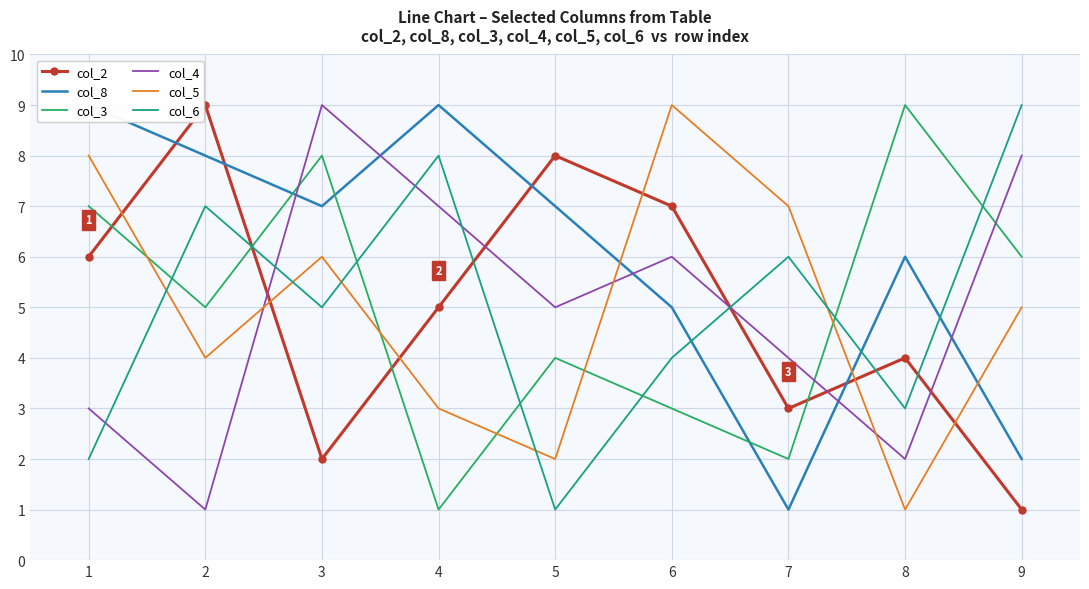

True or false: col_4 has a value of 8 at 9.

True